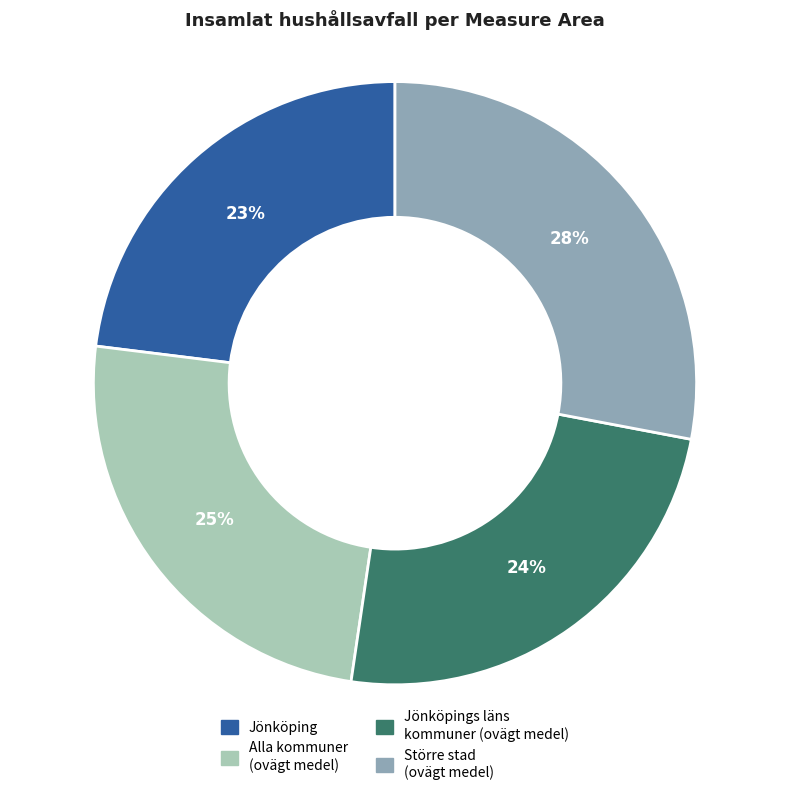

To the nearest percent, what is the difference between the largest and smallest slice percentages?

5%